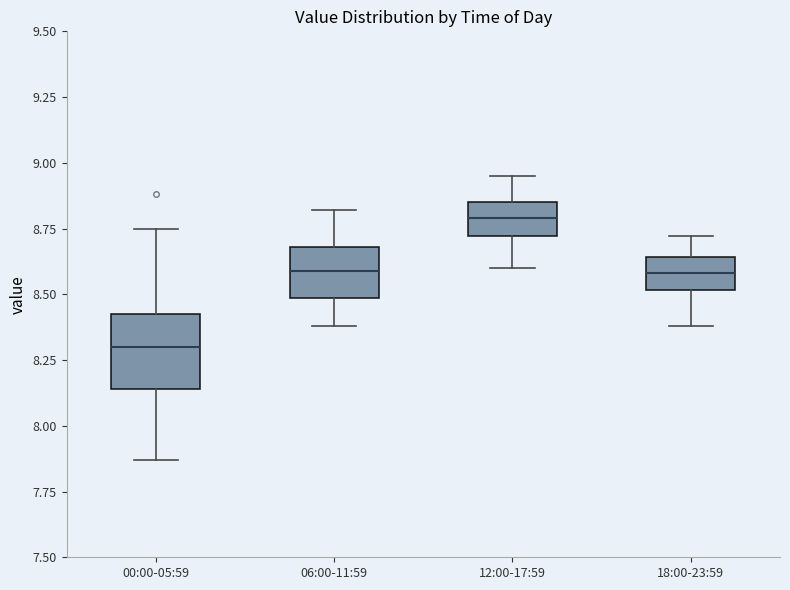

Reading left to right, transcribe this box plot: for each box, give where its median line is, the range the box spans, and where its two whiskers end, as read against the y-axis. The values are not printed on the chart, so give them approximately, as read against the axis.

00:00-05:59: median 8.30, box 8.15 to 8.45, whiskers 7.85 to 8.75
06:00-11:59: median 8.60, box 8.50 to 8.70, whiskers 8.40 to 8.80
12:00-17:59: median 8.80, box 8.70 to 8.85, whiskers 8.60 to 8.95
18:00-23:59: median 8.60, box 8.50 to 8.65, whiskers 8.40 to 8.70